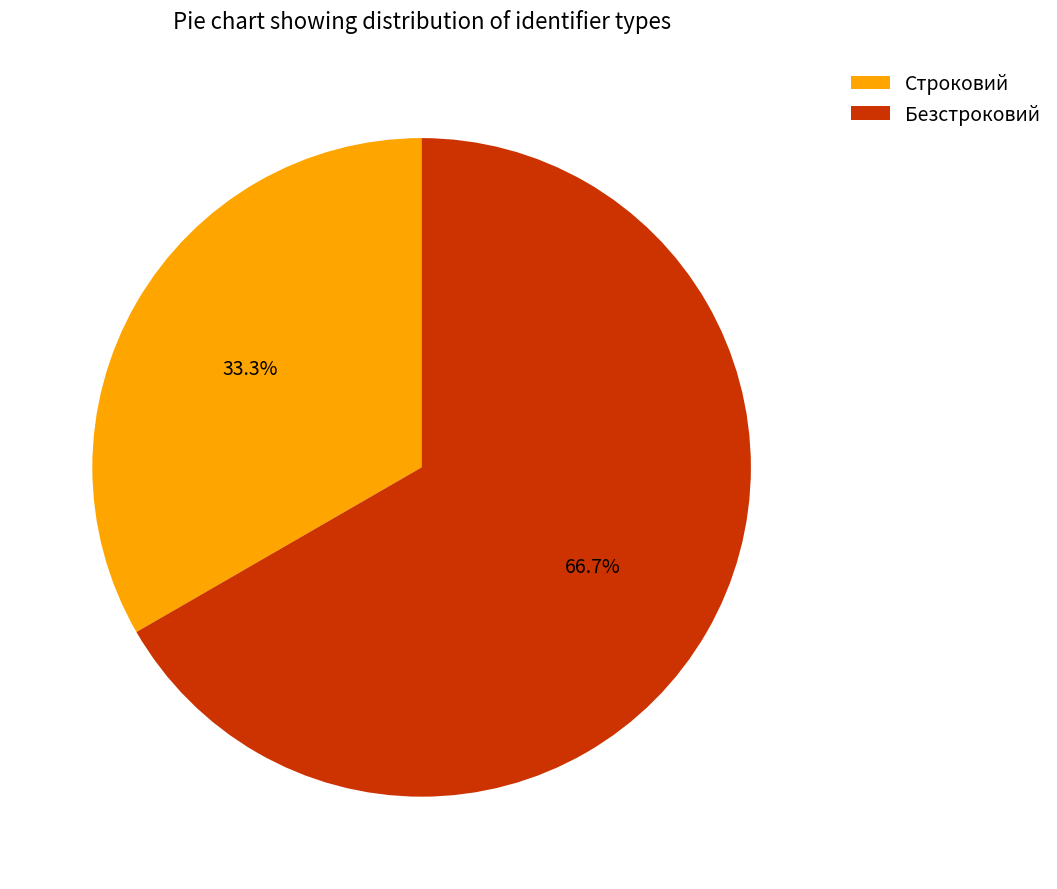

Does any single category account for the majority?

Yes